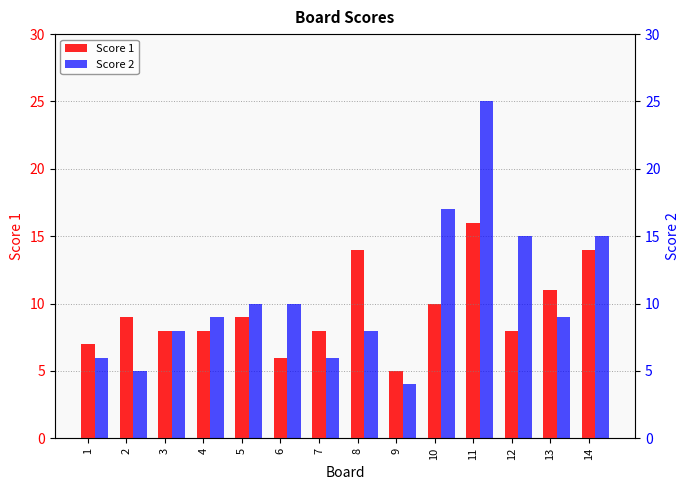

What is the minimum value for Score 1?

5